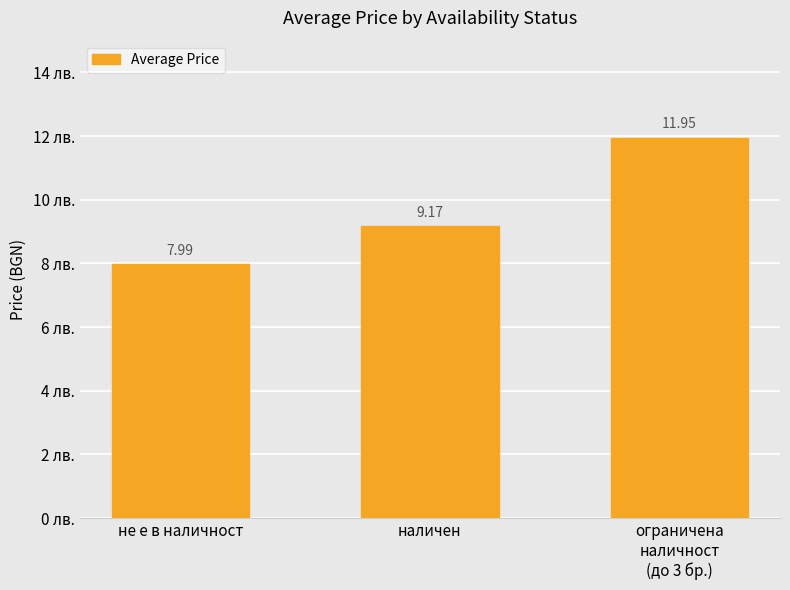

How many bars are there in total?

3